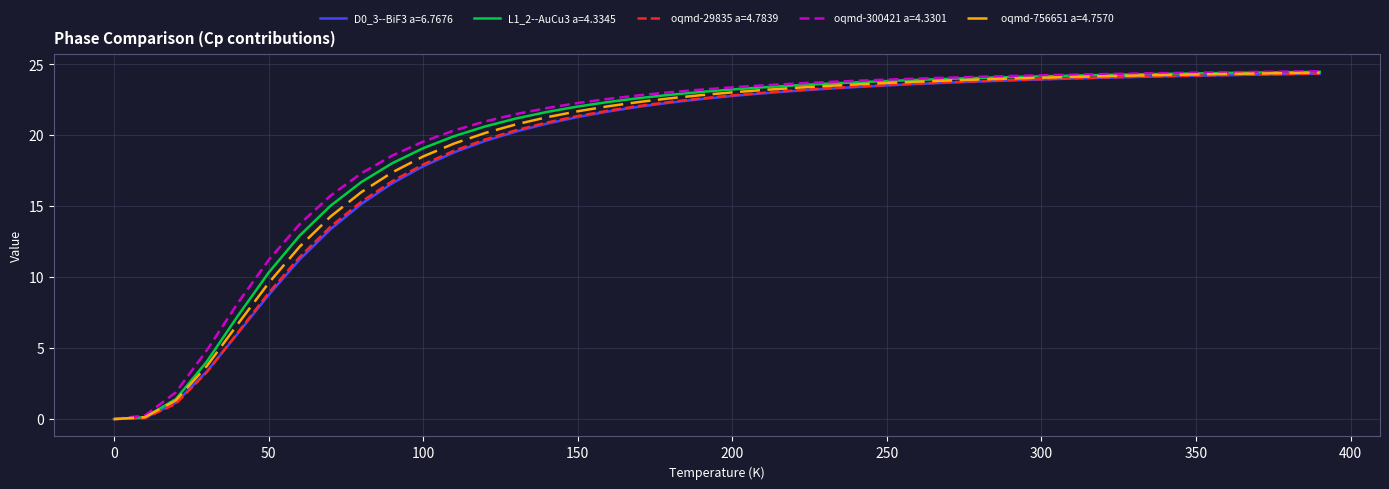

What is the maximum value shown in the chart?

24.5